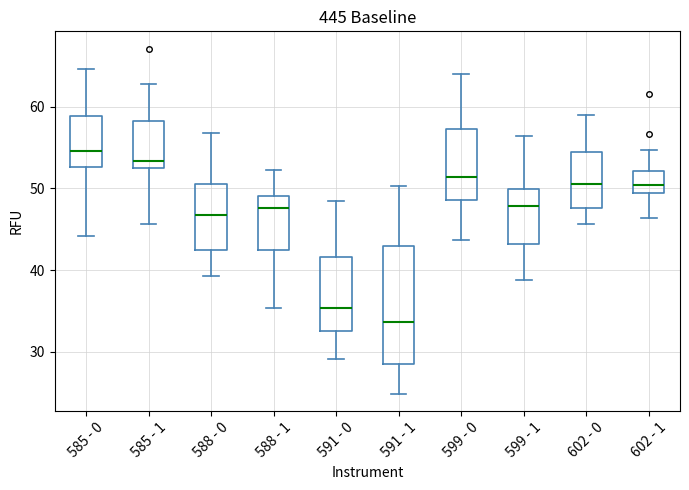

Which box is the tallest, from its lower edge to its upper edge?

591 - 1